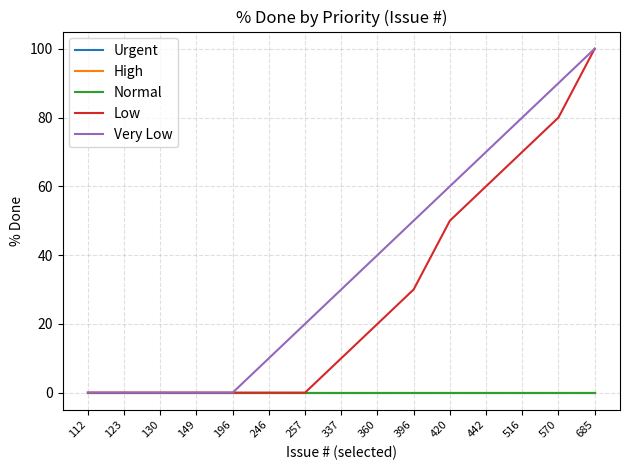

Between 570 and 337, which is larger?

570